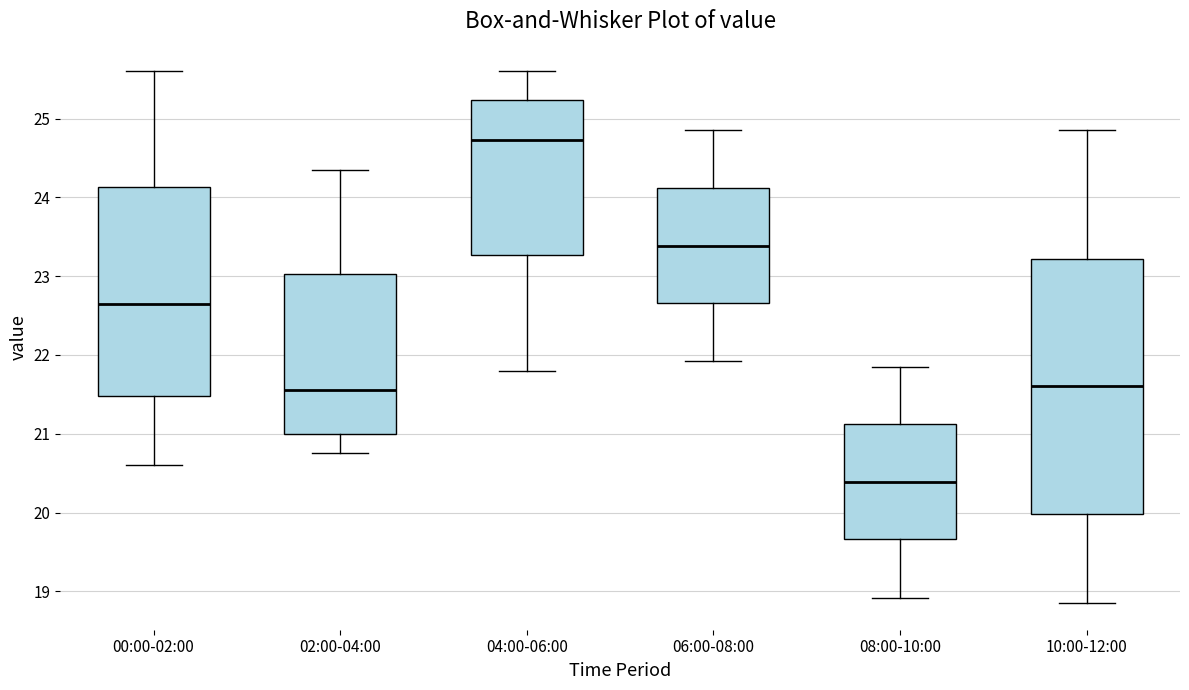

Comparing the boxes themselves (not the whiskers), which one is the tallest?

10:00-12:00